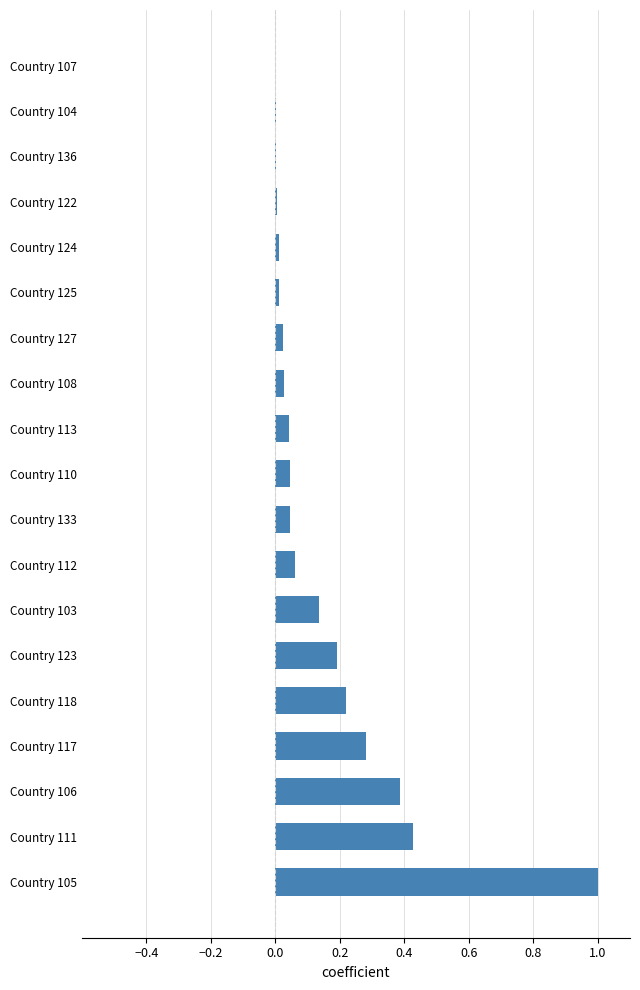

The chart shows a value of 0.4 at Country 111. True or false?

True